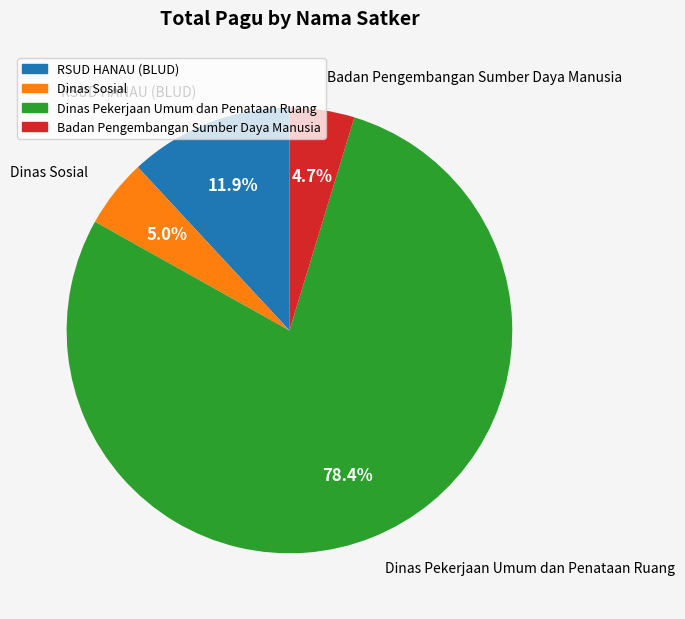

Is there any slice that represents more than half of the pie?

Yes